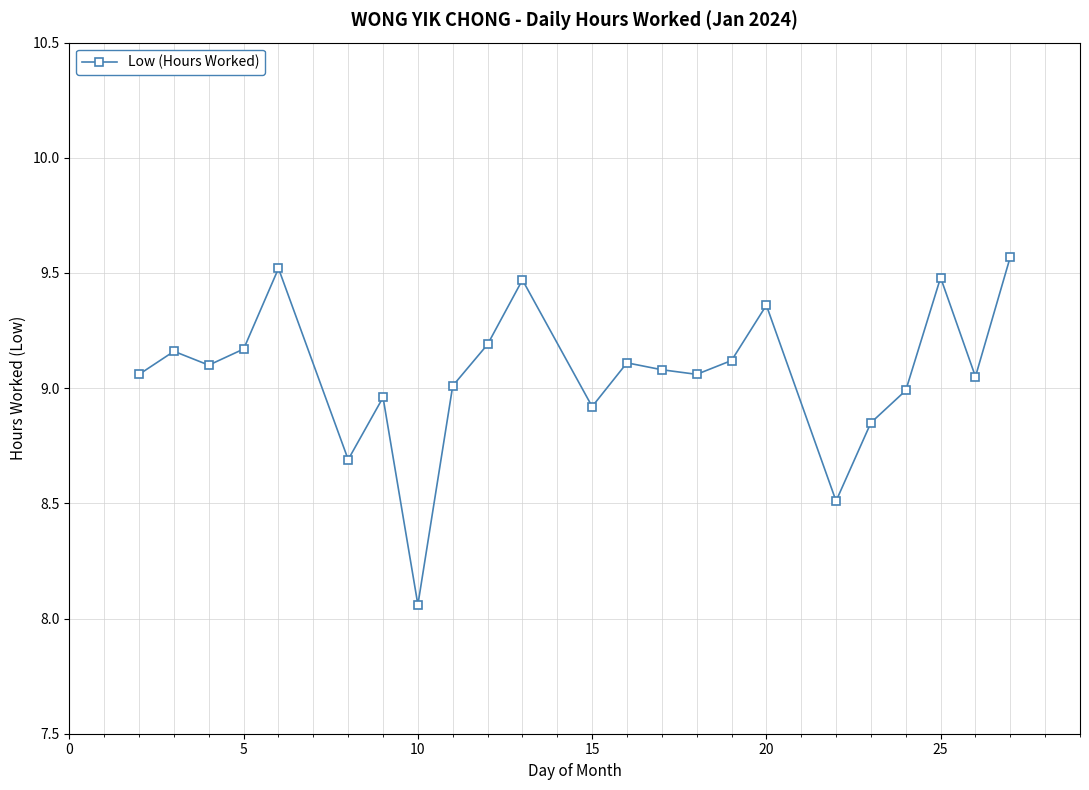

What is the maximum value shown in the chart?

9.6